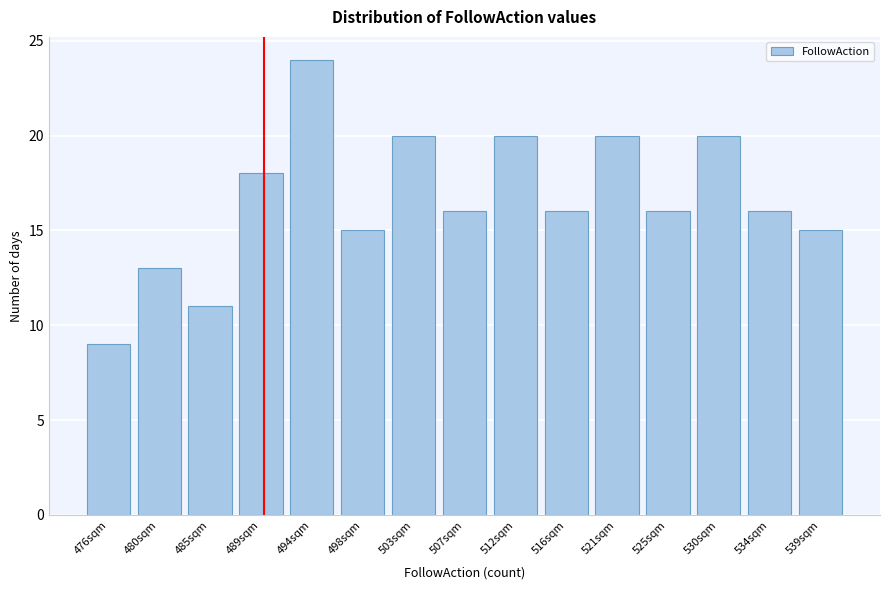

Reading left to right, transcribe all the data shown in this chart.

9	13	11	18	24	15	20	16	20	16	20	16	20	16	15